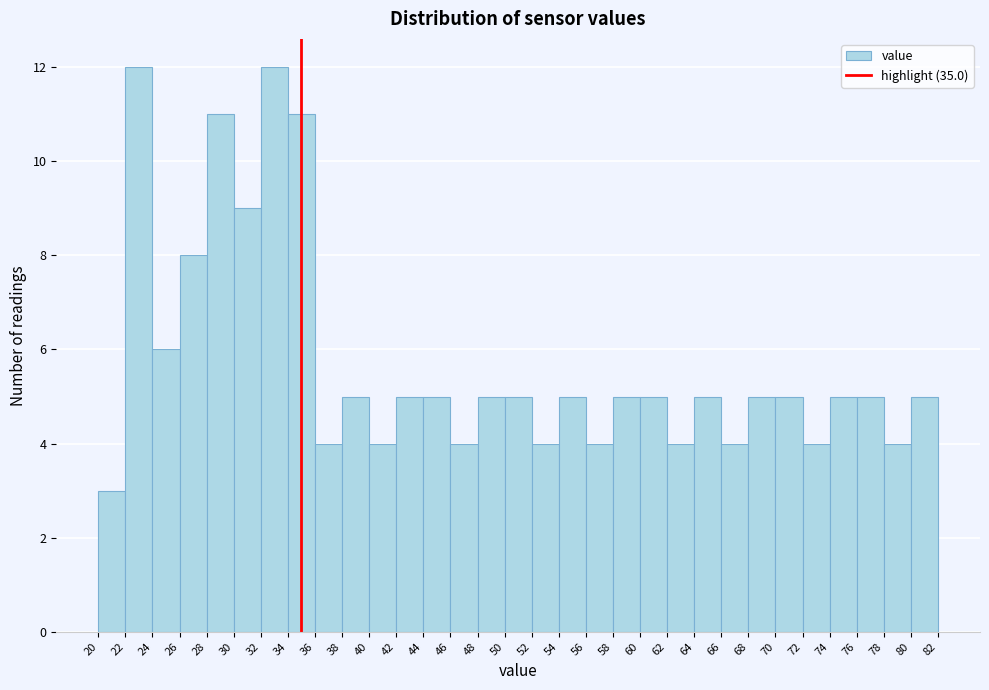

Reading left to right, transcribe this chart: for each bar, give the range it covers on the x-axis and its height. The values are not printed on the chart, so give them approximately, as read against the axis.

20 to 22: 3
22 to 24: 12
24 to 26: 6
26 to 28: 8
28 to 30: 11
30 to 32: 9
32 to 34: 12
34 to 36: 11
36 to 38: 4
38 to 40: 5
40 to 42: 4
42 to 44: 5
44 to 46: 5
46 to 48: 4
48 to 50: 5
50 to 52: 5
52 to 54: 4
54 to 56: 5
56 to 58: 4
58 to 60: 5
60 to 62: 5
62 to 64: 4
64 to 66: 5
66 to 68: 4
68 to 70: 5
70 to 72: 5
72 to 74: 4
74 to 76: 5
76 to 78: 5
78 to 80: 4
80 to 82: 5